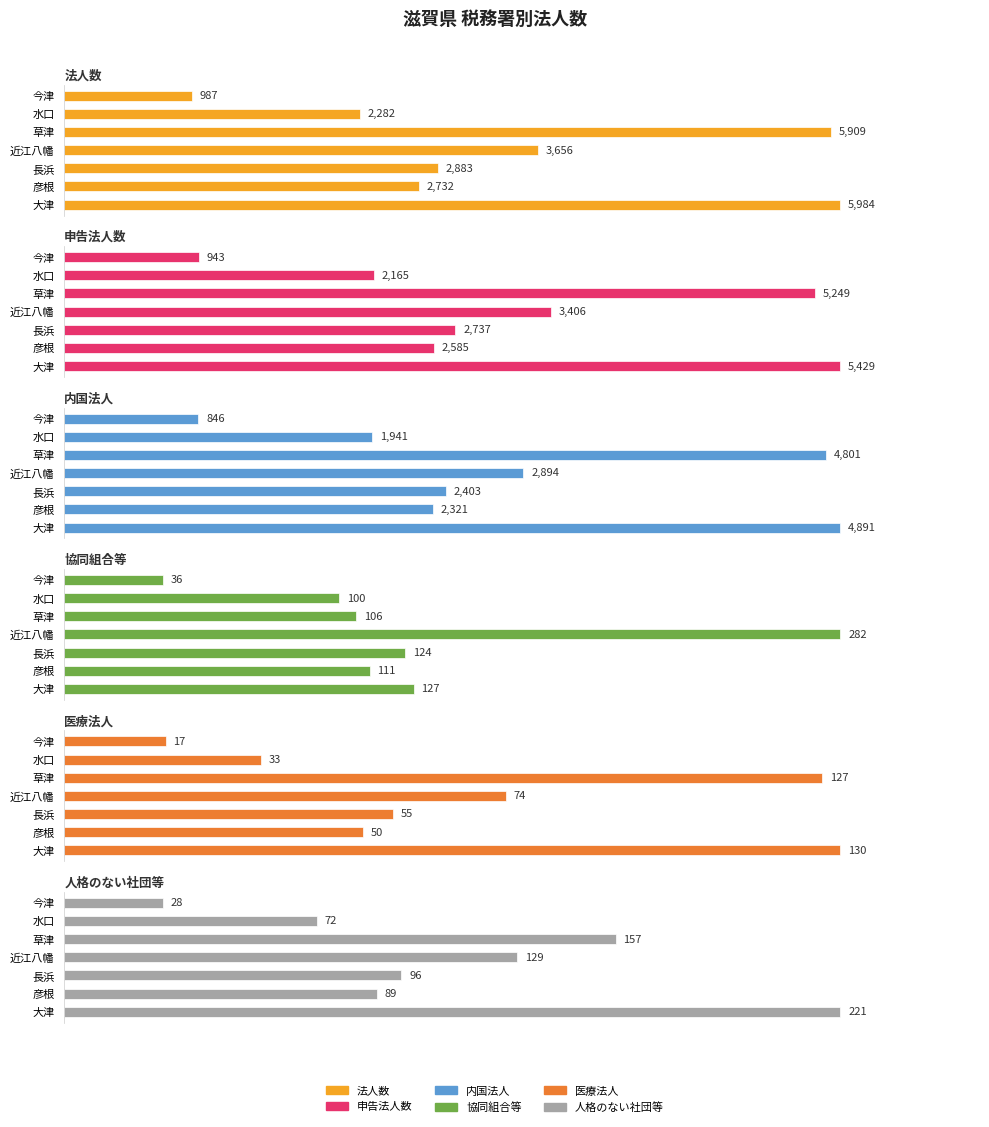

How many data points in 内国法人 are above 2403?

3